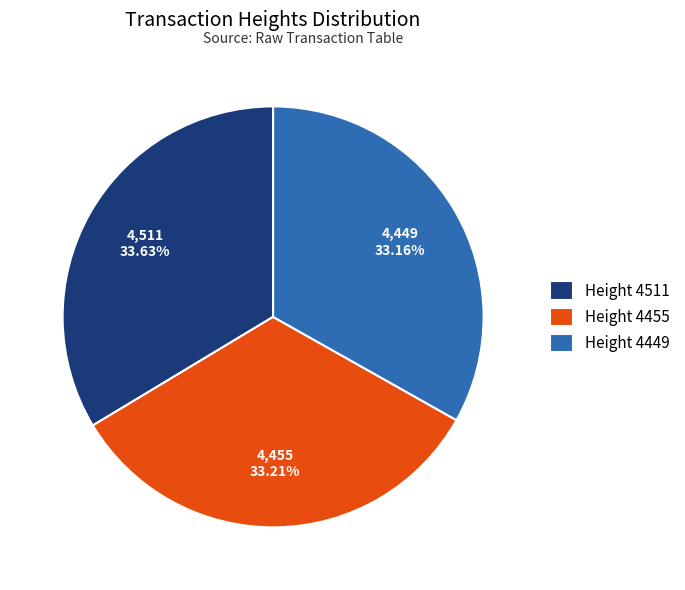

To the nearest percent, what portion does Height 4449 represent?

33%